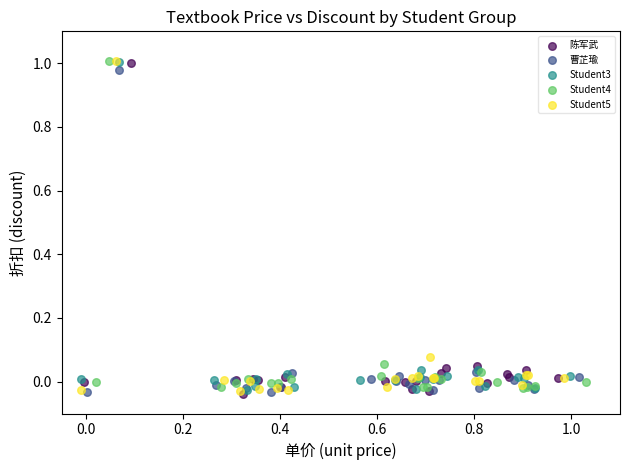

What are all the series names shown in the legend?

陈军武, 曹芷瑜, Student3, Student4, Student5